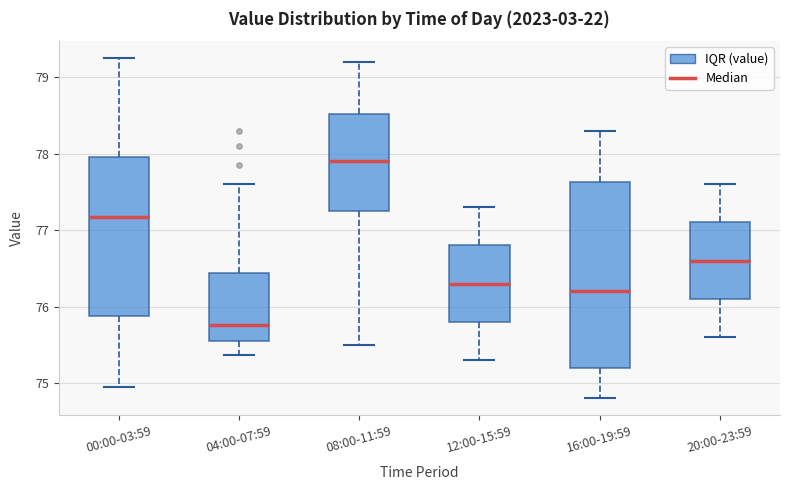

Which box's median line is the highest?

08:00-11:59